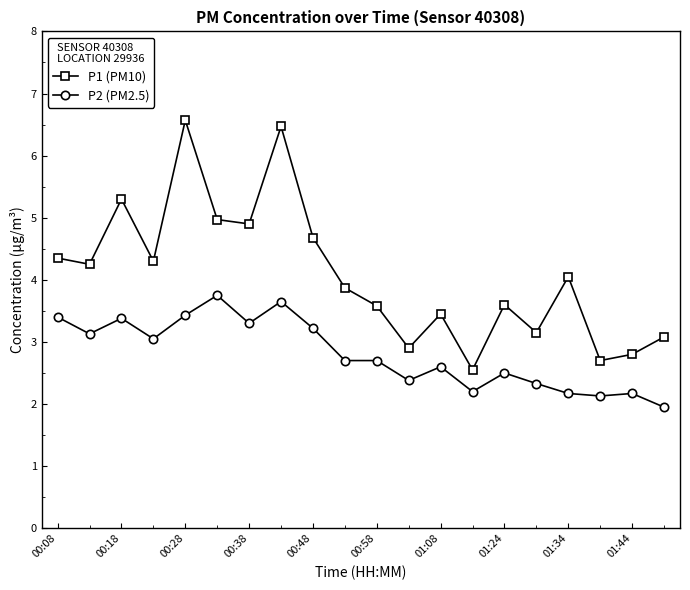

What is the maximum value shown in the chart?

6.6